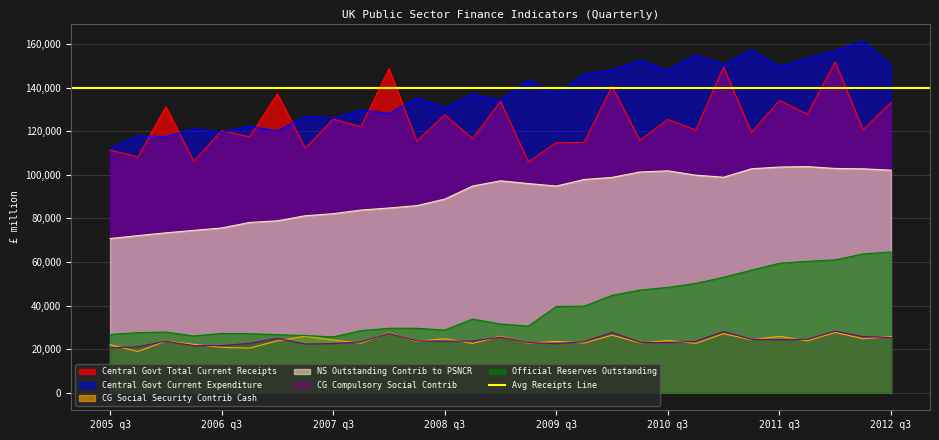

The Official Reserves Outstanding series shows 17317 at 2009 q1. True or false?

False